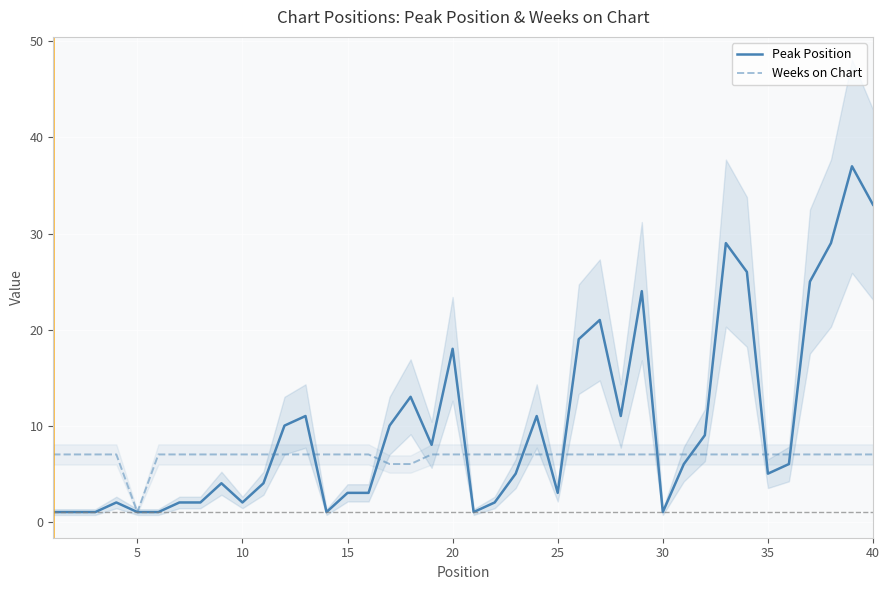

What is the difference between the second highest and second lowest values in the Weeks on Chart series?

1